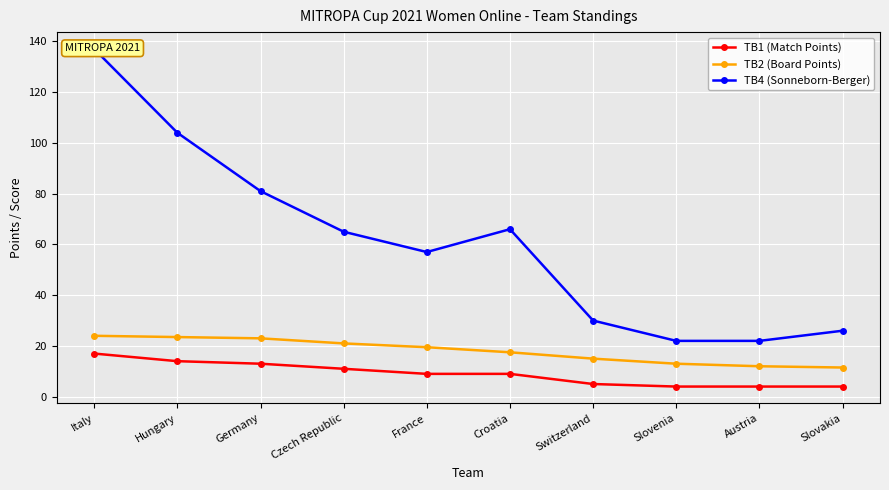

True or false: TB1 (Match Points) and TB4 (Sonneborn-Berger) intersect in this chart.

False